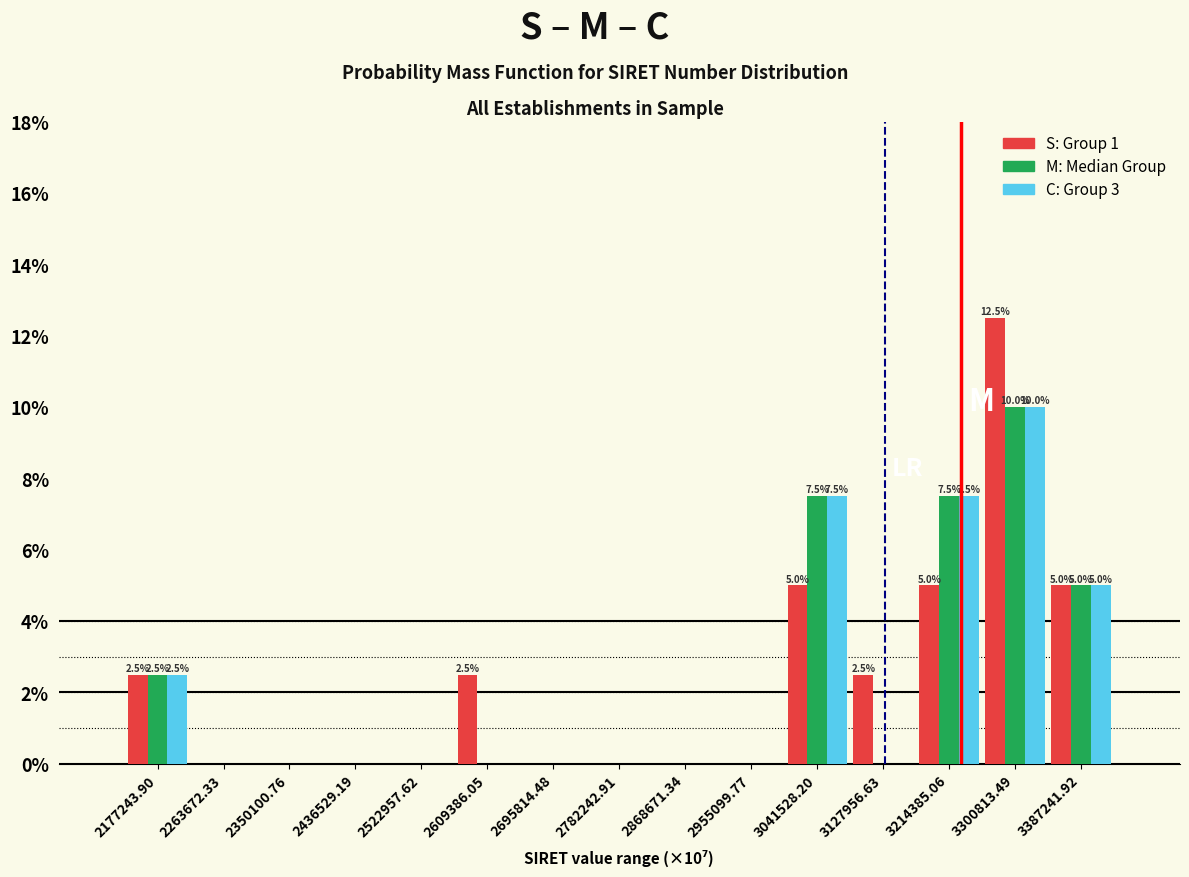

At which category is the sum across all series the highest?

3300813.49